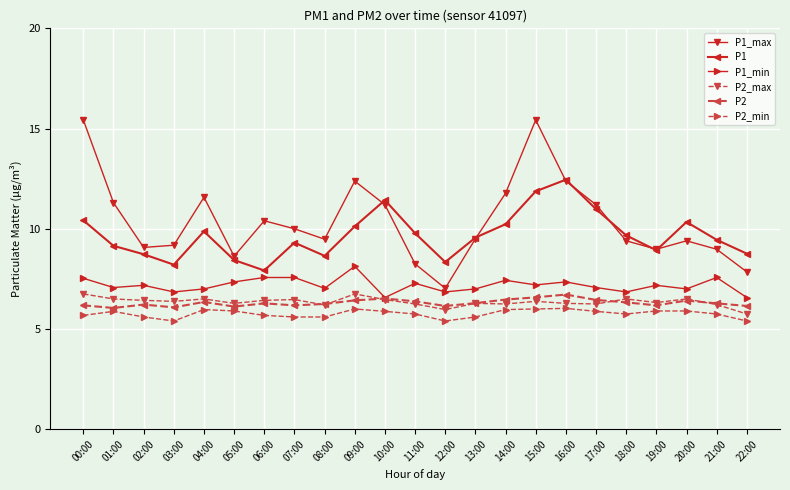

At how many categories does at least one series exceed 14?

2